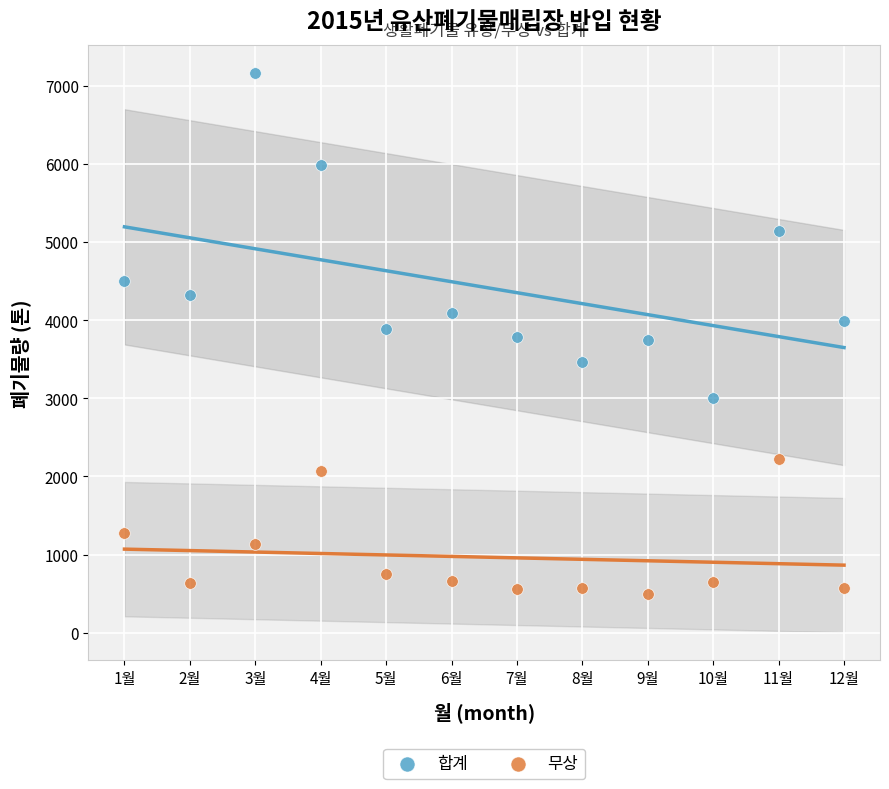

What are all the series names shown in the legend?

합계, 무상